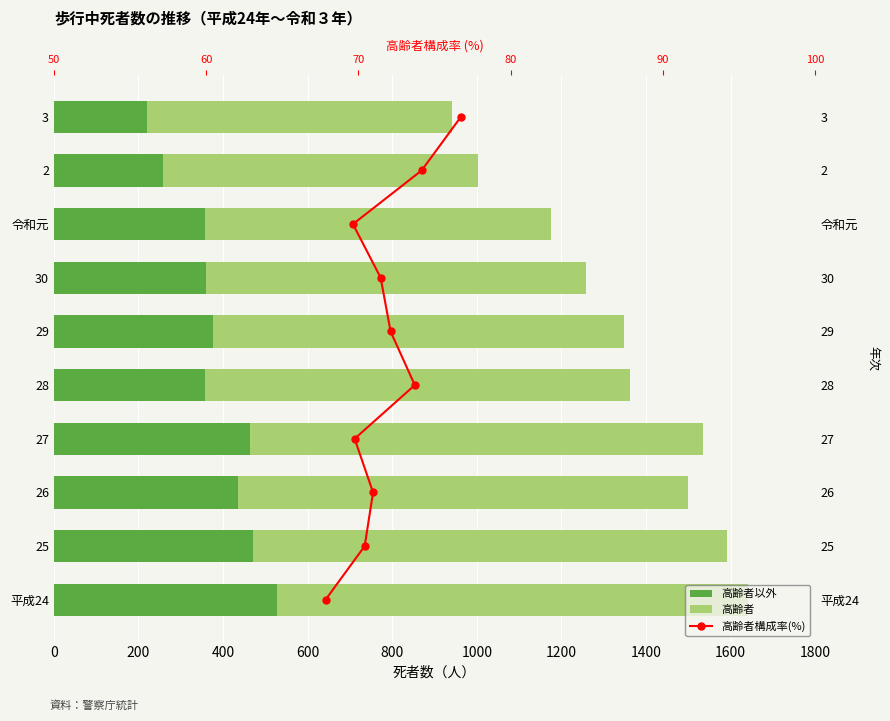

What is the difference between the second highest and second lowest values in the 高齢者 series?

371